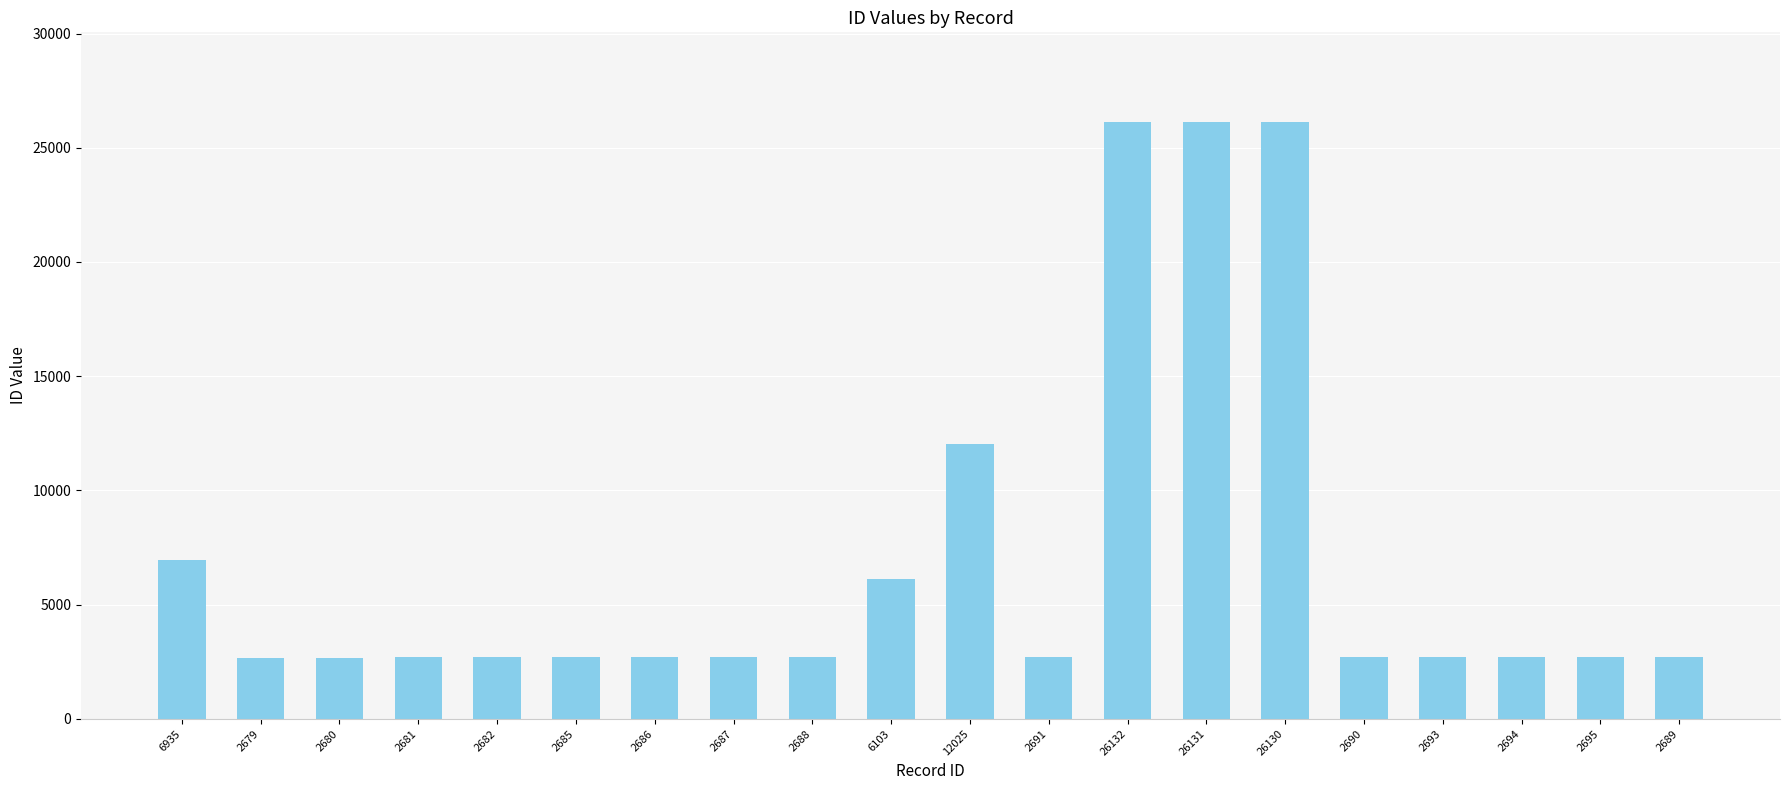

True or false: the data shows 2680 at 2680.

True